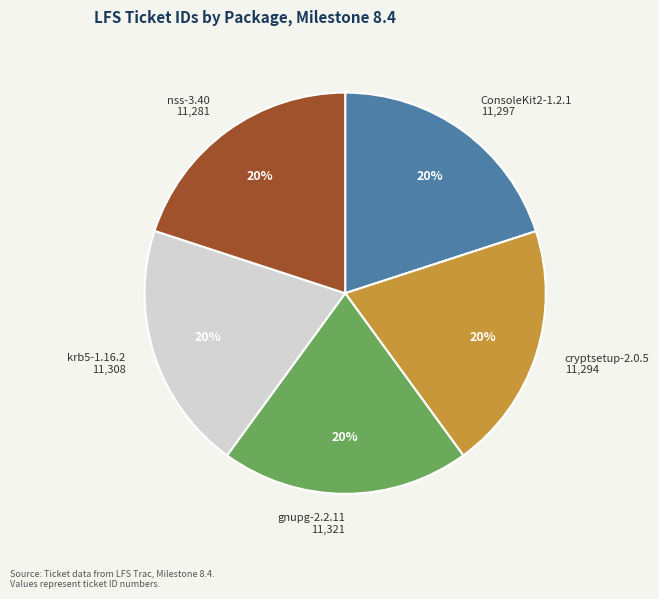

Does cryptsetup-2.0.5 account for over 50% of the chart?

No